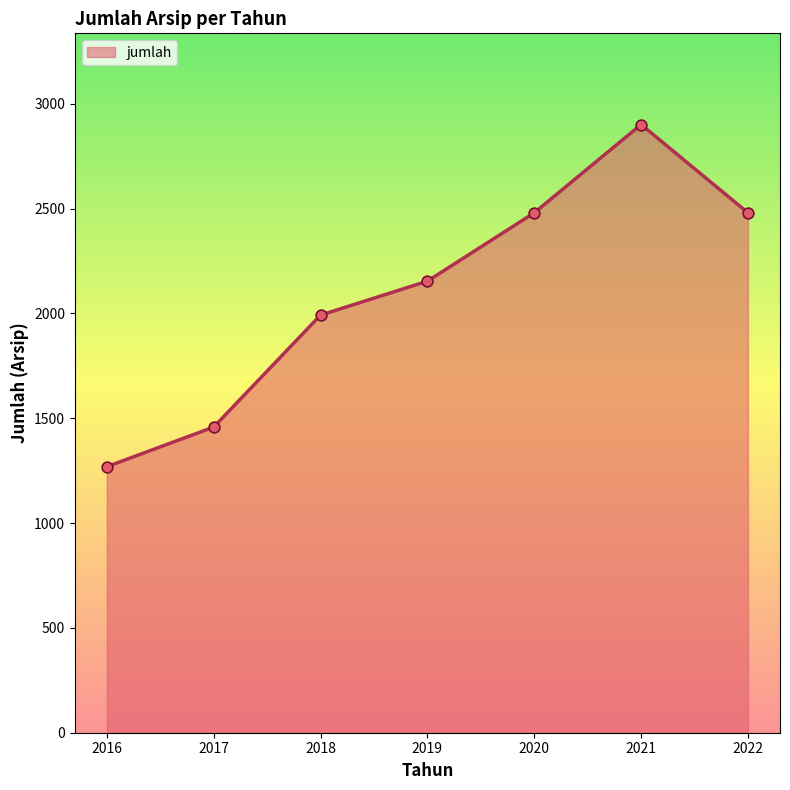

What is the ratio of the value at 2022 to the value at 2019?

1.2